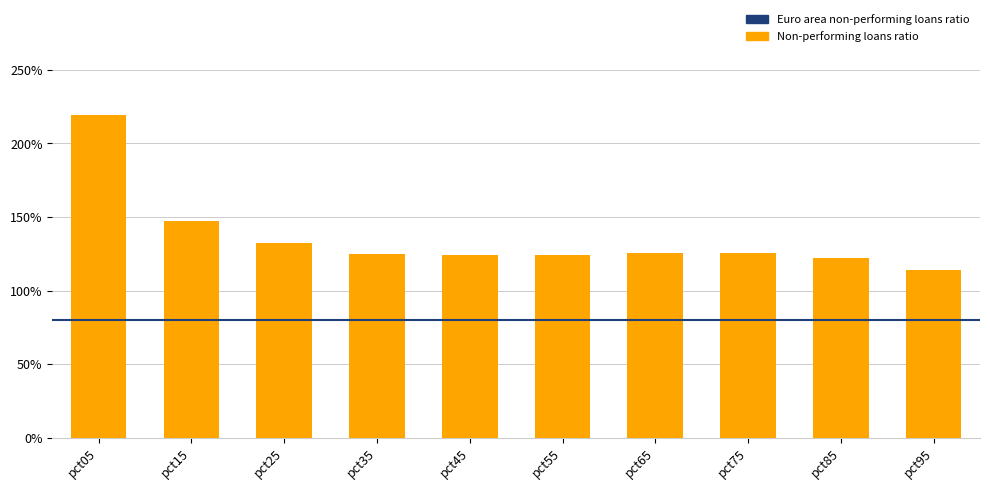

Are the bars horizontal?

No